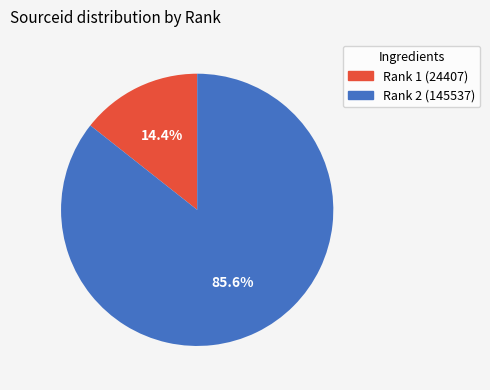

Does any single category account for the majority?

Yes